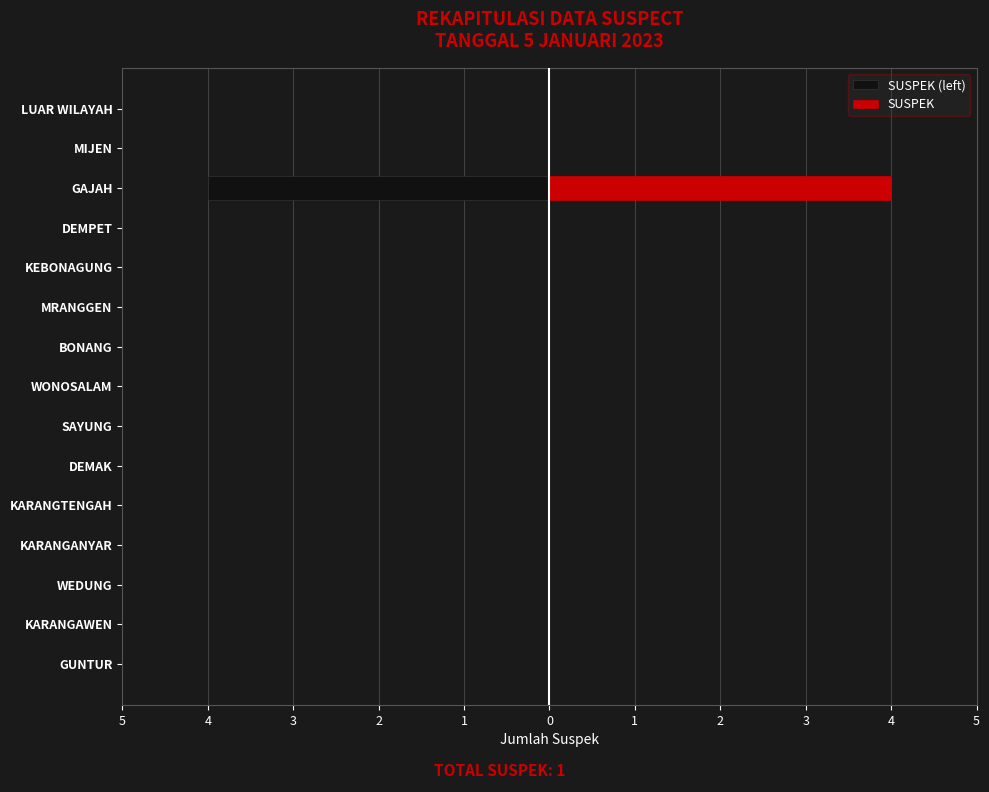

Rank the categories by value from highest to lowest.

GAJAH, GUNTUR, KARANGAWEN, WEDUNG, KARANGANYAR, KARANGTENGAH, DEMAK, SAYUNG, WONOSALAM, BONANG, MRANGGEN, KEBONAGUNG, DEMPET, MIJEN, LUAR WILAYAH